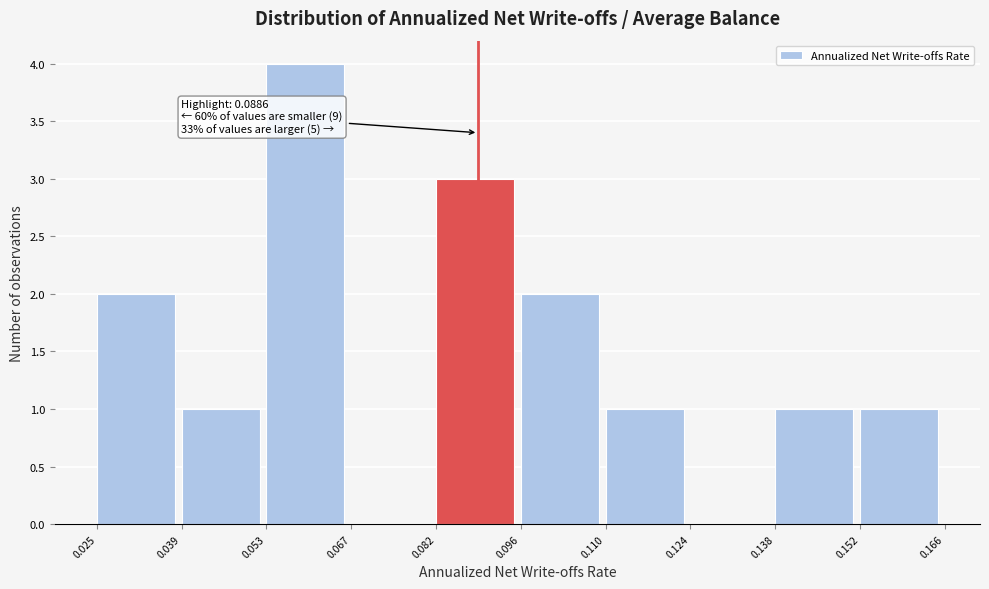

Which range on the x-axis has the tallest bar?

0.053 to 0.067